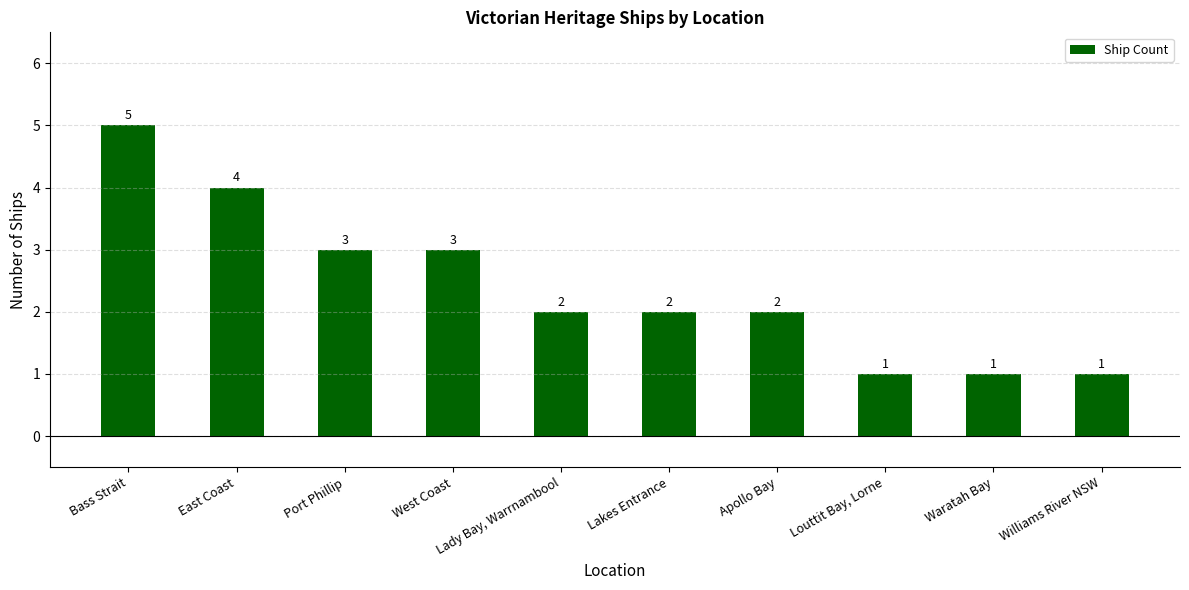

What is the label of the 9th bar from the right?

East Coast